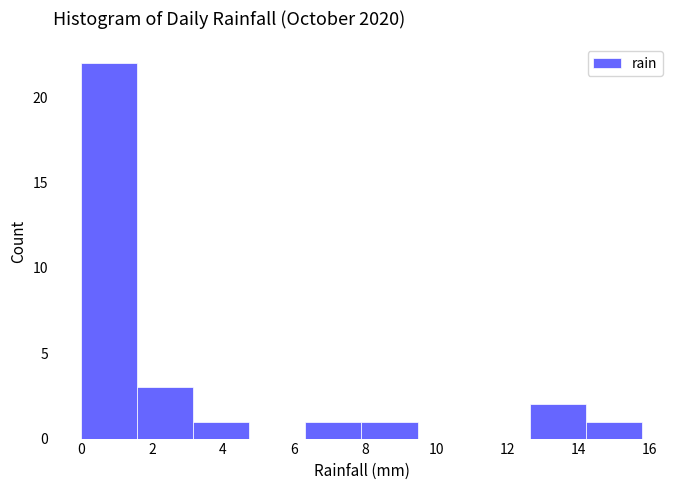

Reading left to right, transcribe this chart: for each bar, give the range it covers on the x-axis and its height. Neither the bar edges nor the heights are printed on the chart, so give them approximately, as read against the axes.

0.00 to 1.58: 22
1.58 to 3.16: 3
3.16 to 4.74: 1
4.74 to 6.32: 0
6.32 to 7.90: 1
7.90 to 9.48: 1
9.48 to 11.06: 0
11.06 to 12.64: 0
12.64 to 14.22: 2
14.22 to 15.80: 1